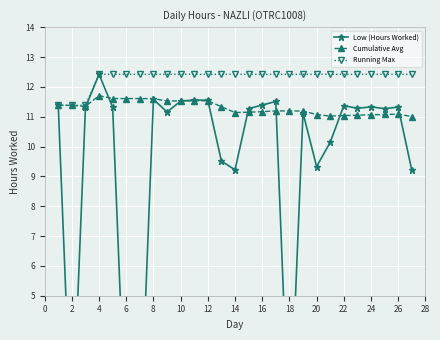

Is it true that Cumulative Avg equals 7.1 at 6?

False